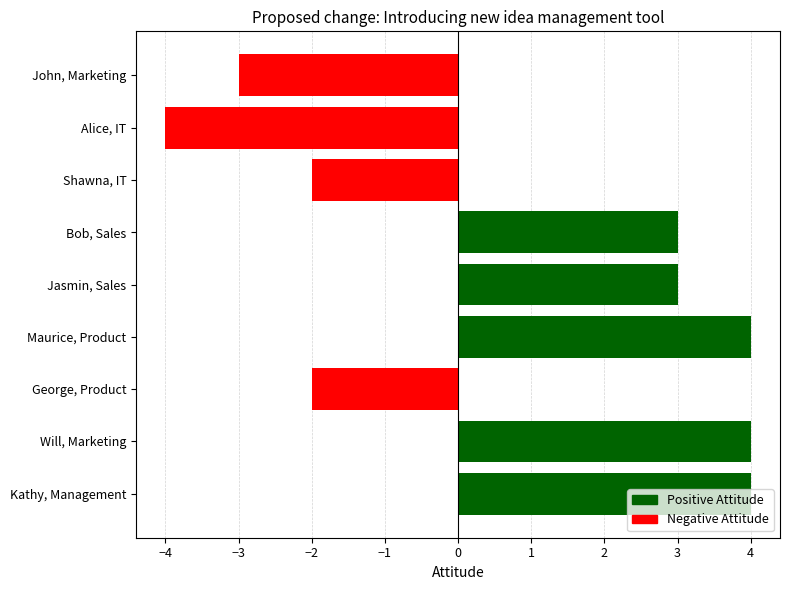

Read the value at Bob, Sales.

3